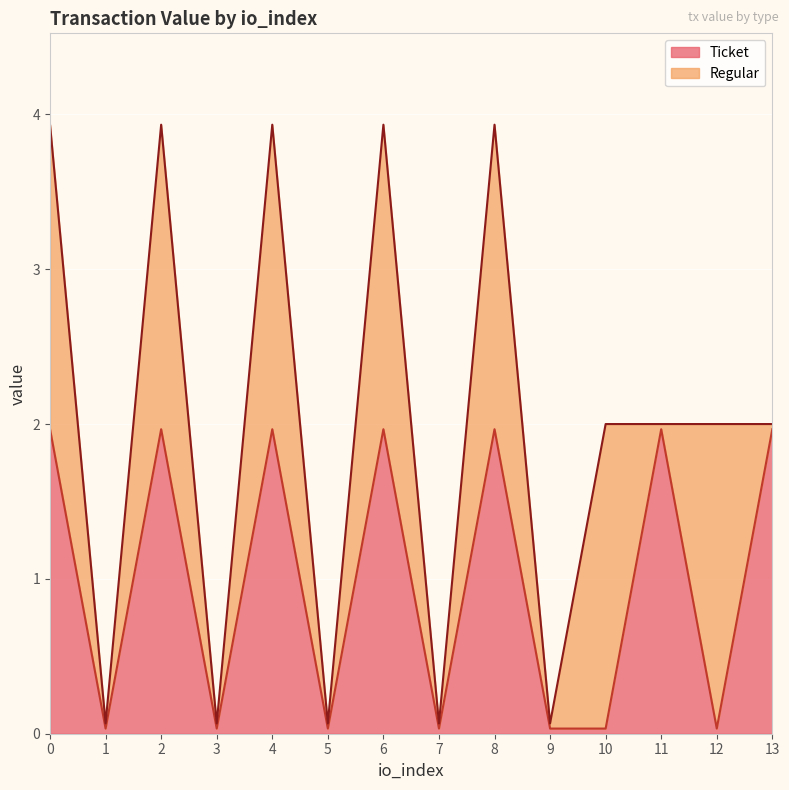

Reading left to right, list all the values displayed in this chart.

0=2.0	1=0.0	2=2.0	3=0.0	4=2.0	5=0.0	6=2.0	7=0.0	8=2.0	9=0.0	10=0.0	11=2.0	12=0.0	13=2.0